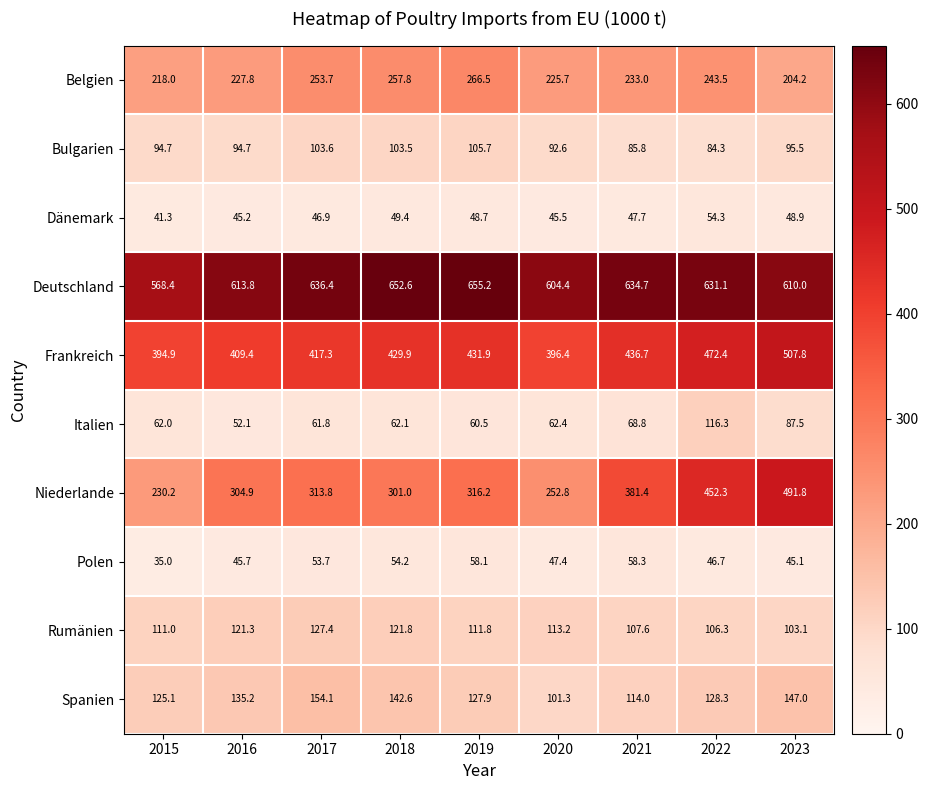

Which series has the widest spread of values?

Niederlande